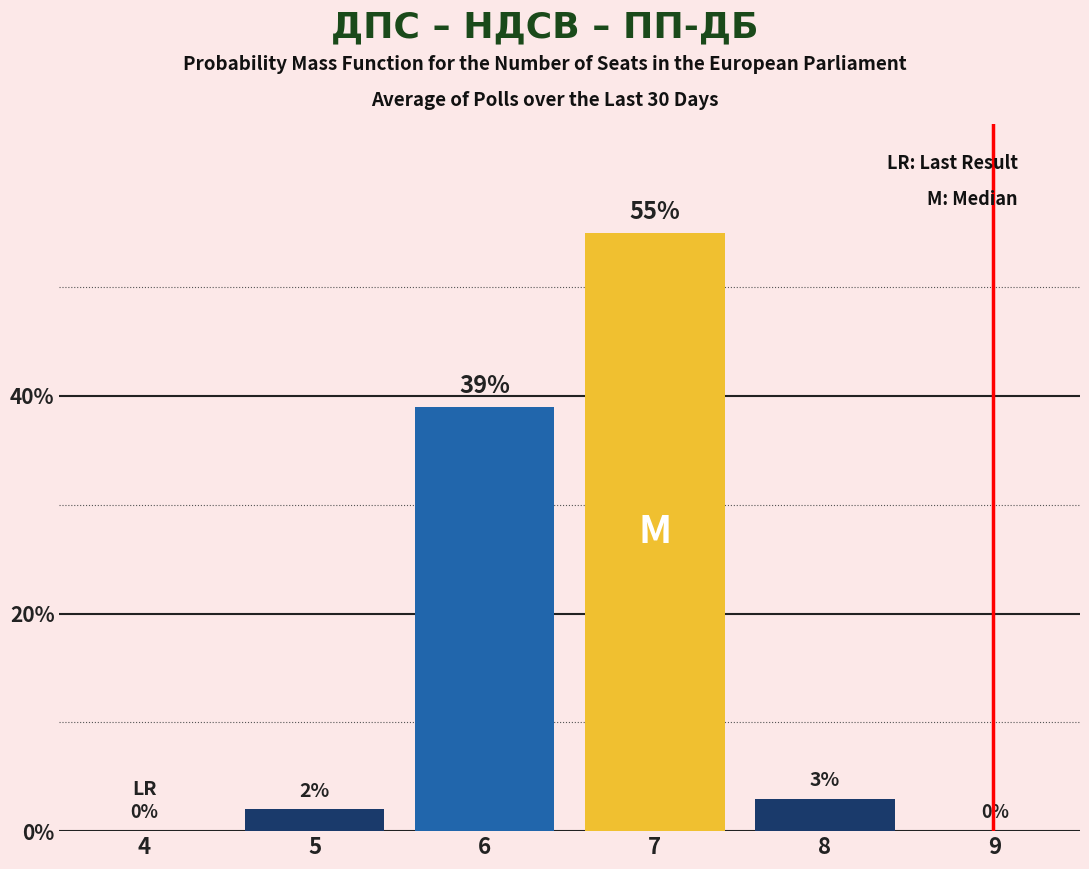

Reading right to left, list all the values displayed in this chart.

9=0	8=3	7=55	6=39	5=2	4=0